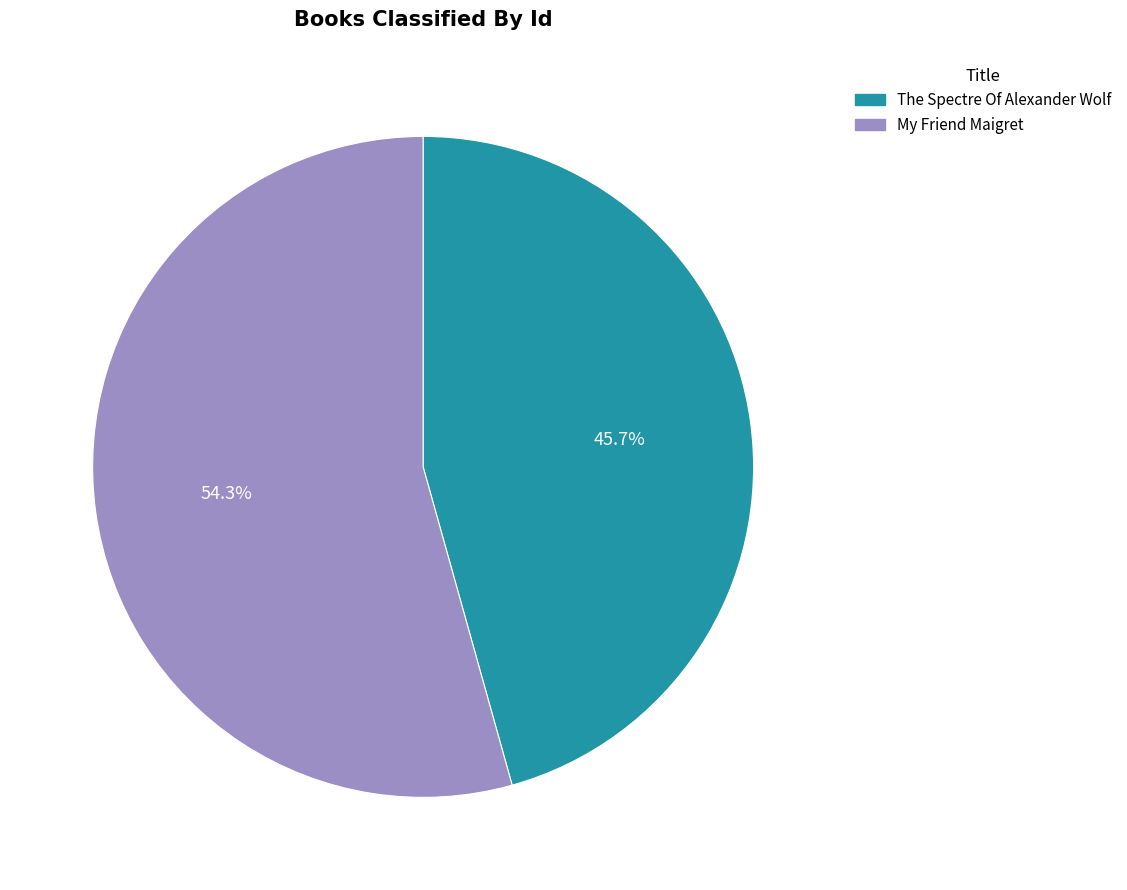

Is there any slice that represents more than half of the pie?

Yes